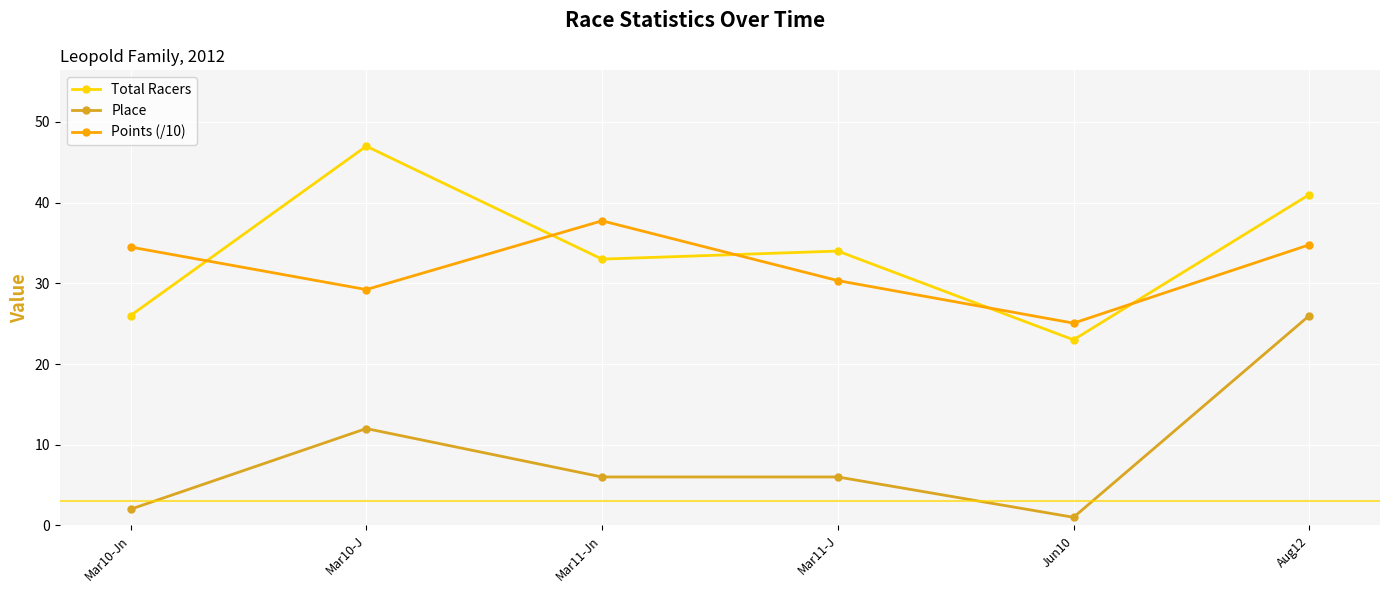

Reading right to left, list all the values displayed in this chart.

Total Racers: 41.0	23.0	34.0	33.0	47.0	26.0
Place: 26.0	1.0	6.0	6.0	12.0	2.0
Points (/10): 34.8	25.1	30.3	37.7	29.2	34.5